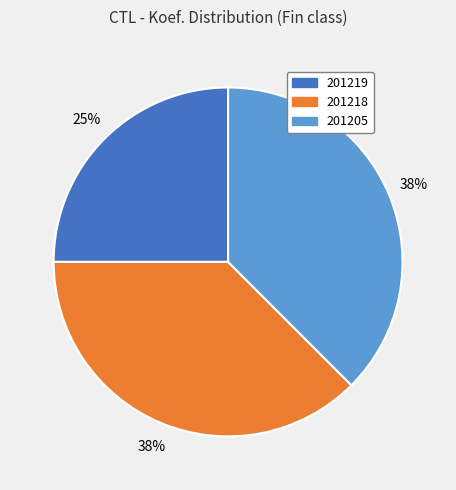

To the nearest percent, what is the average slice percentage?

33%